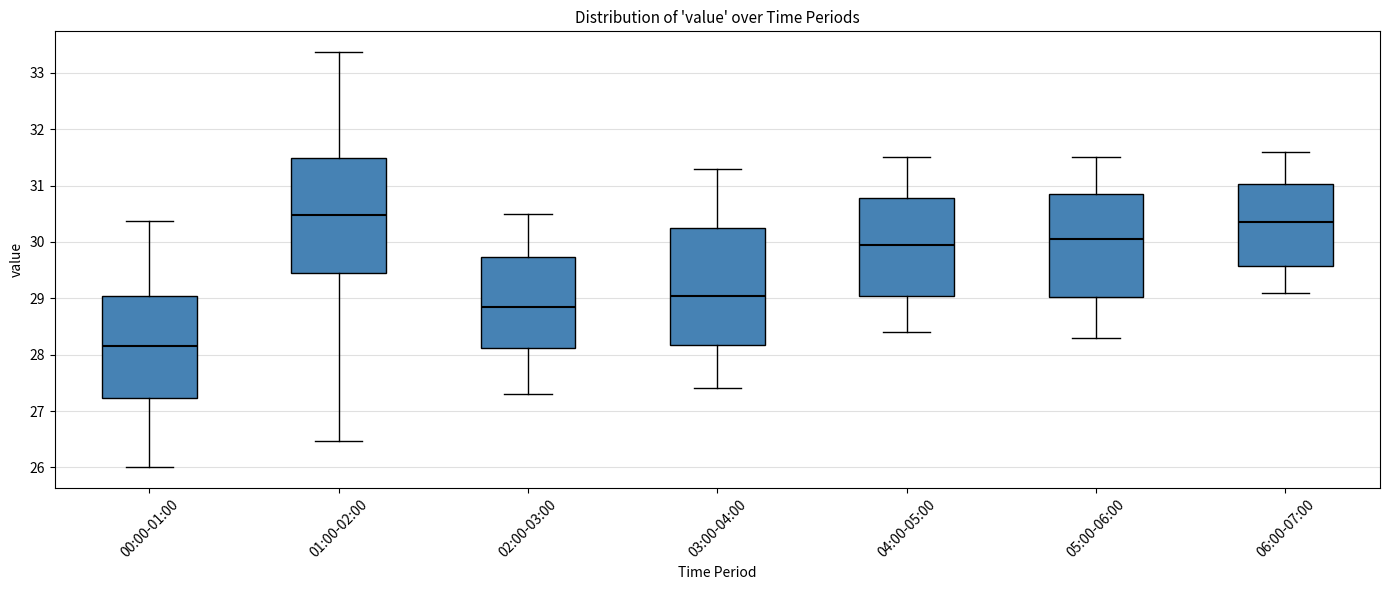

Where is the upper edge of the box for 03:00-04:00 on the y-axis? The values are not printed on the chart, so give them approximately, as read against the axis.

30.3